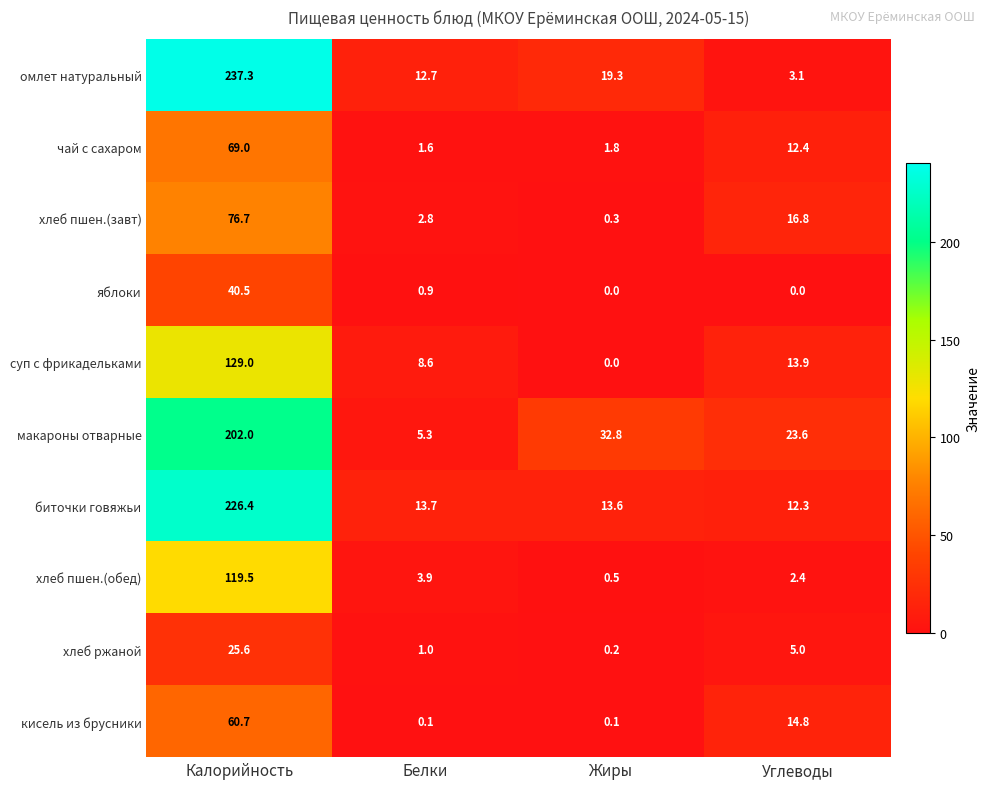

What is the total value across all series at Углеводы?

104.3